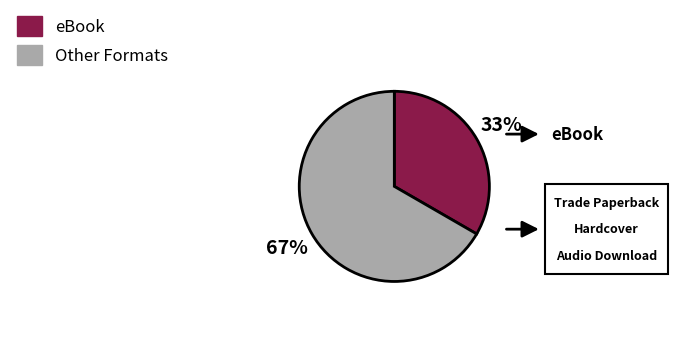

To the nearest percent, what is the average slice percentage?

50%